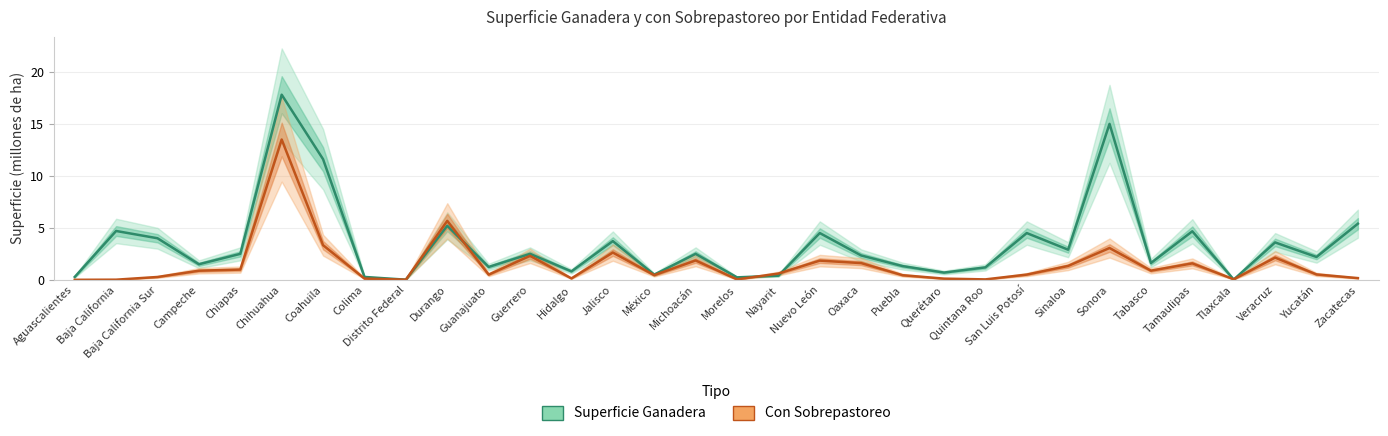

Count the number of categories in the chart.

32